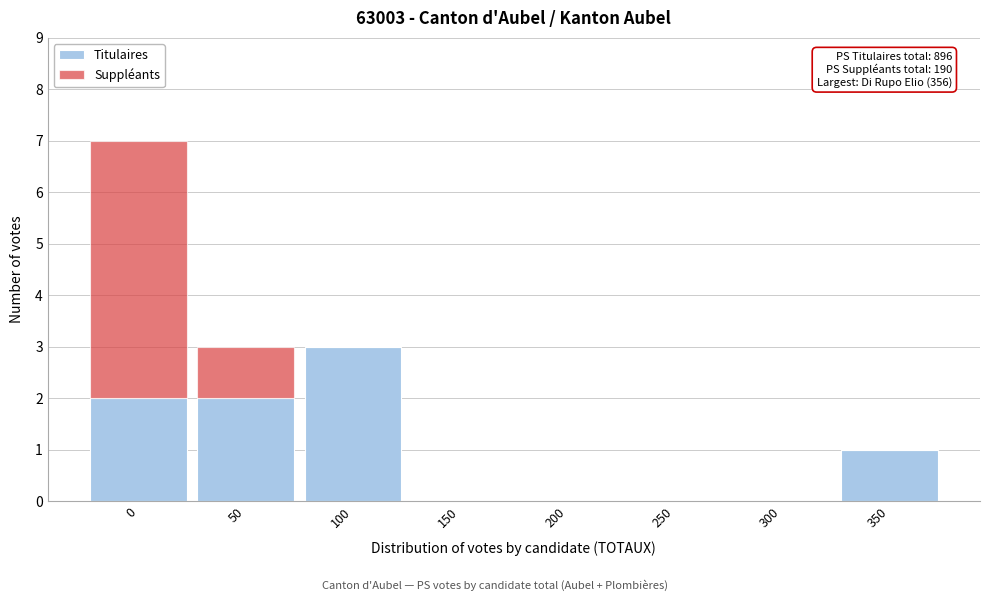

Reading left to right, list the values for the Titulaires series.

0=2	50=2	100=3	150=0	200=0	250=0	300=0	350=1